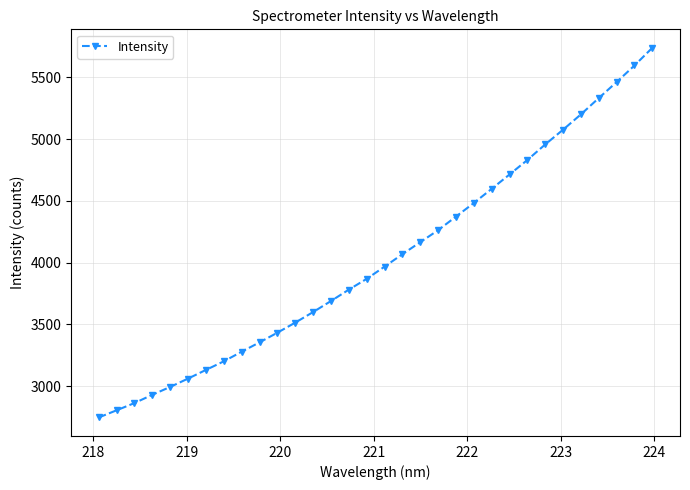

What is the minimum value shown in the chart?

2745.1